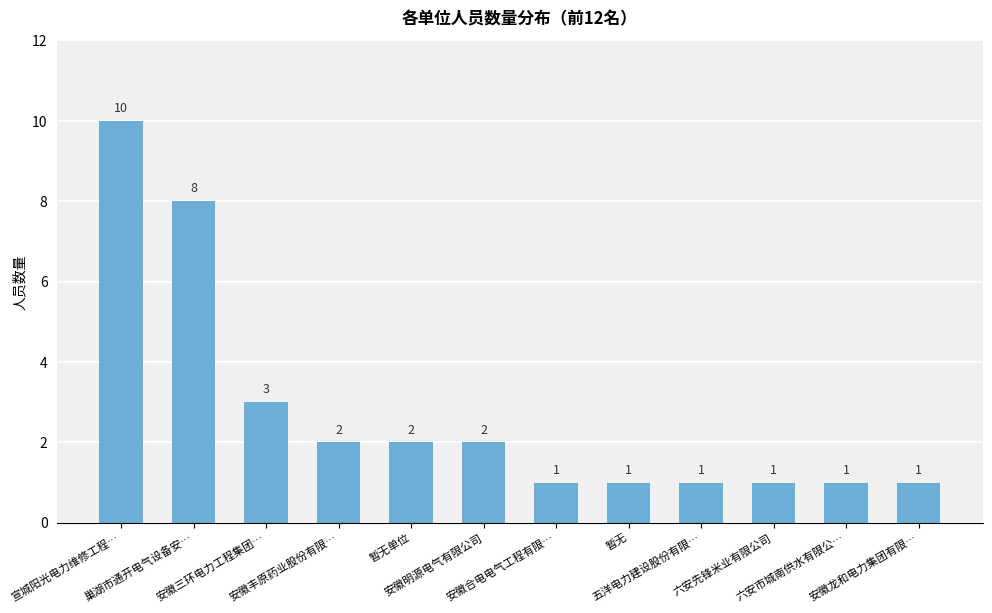

How many categories are shown in the chart?

12